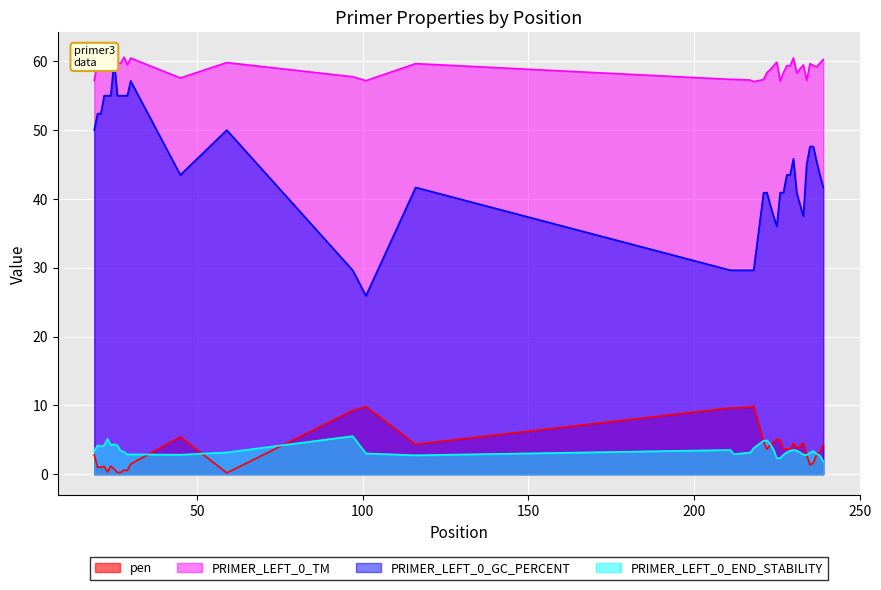

Does the chart display data point markers on the line(s)?

No